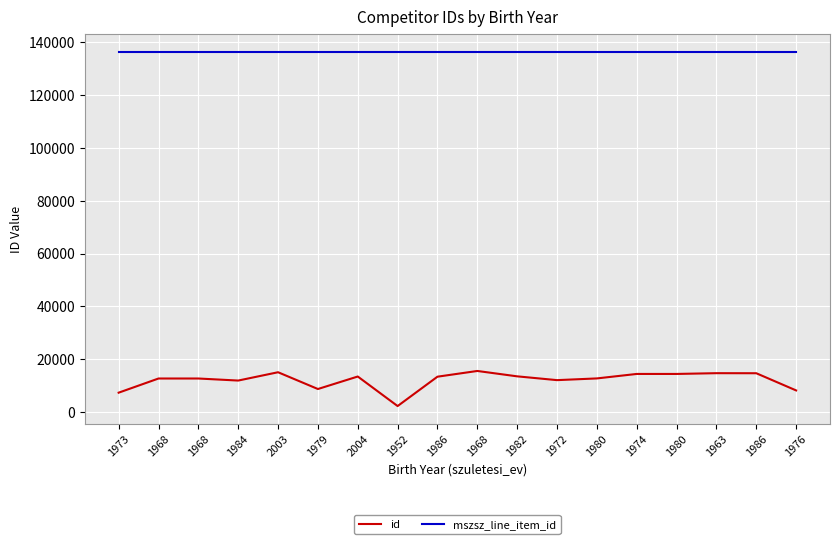

The id series shows 14631 at 1986. True or false?

True